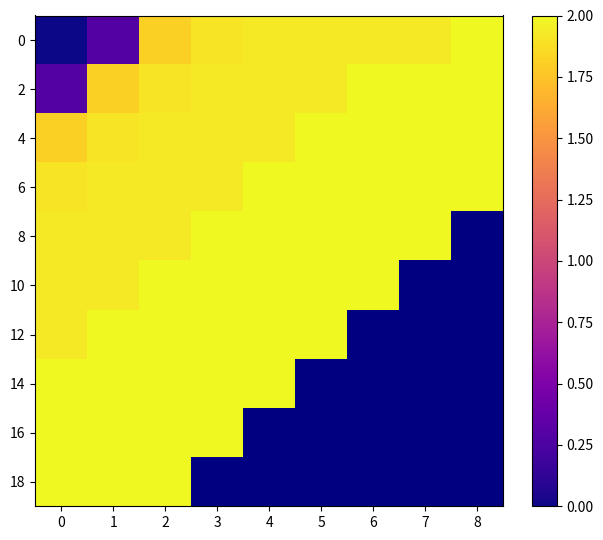

At how many categories does at least one series exceed 1?

9